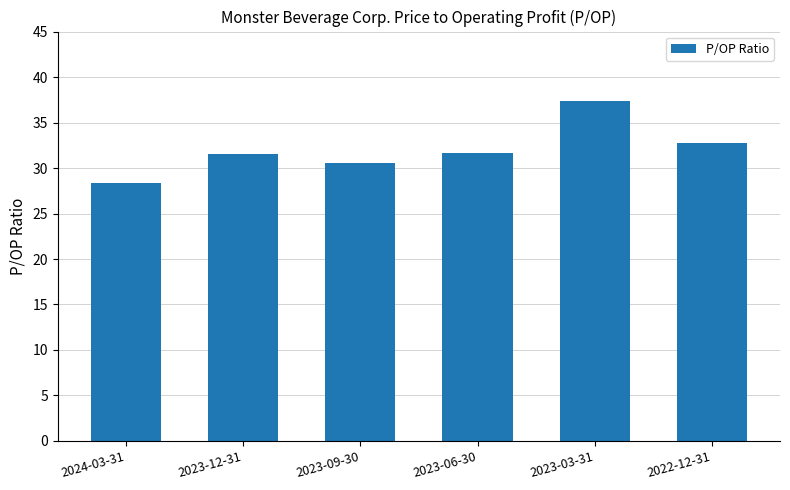

At which label is the value closest to 32?

2023-06-30